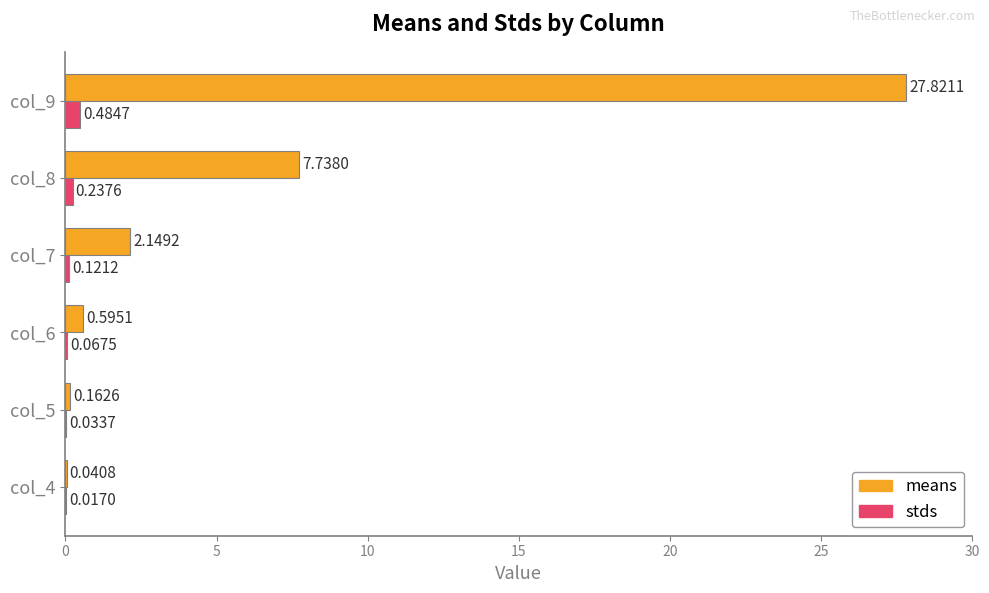

Which series has the largest total across all categories?

means